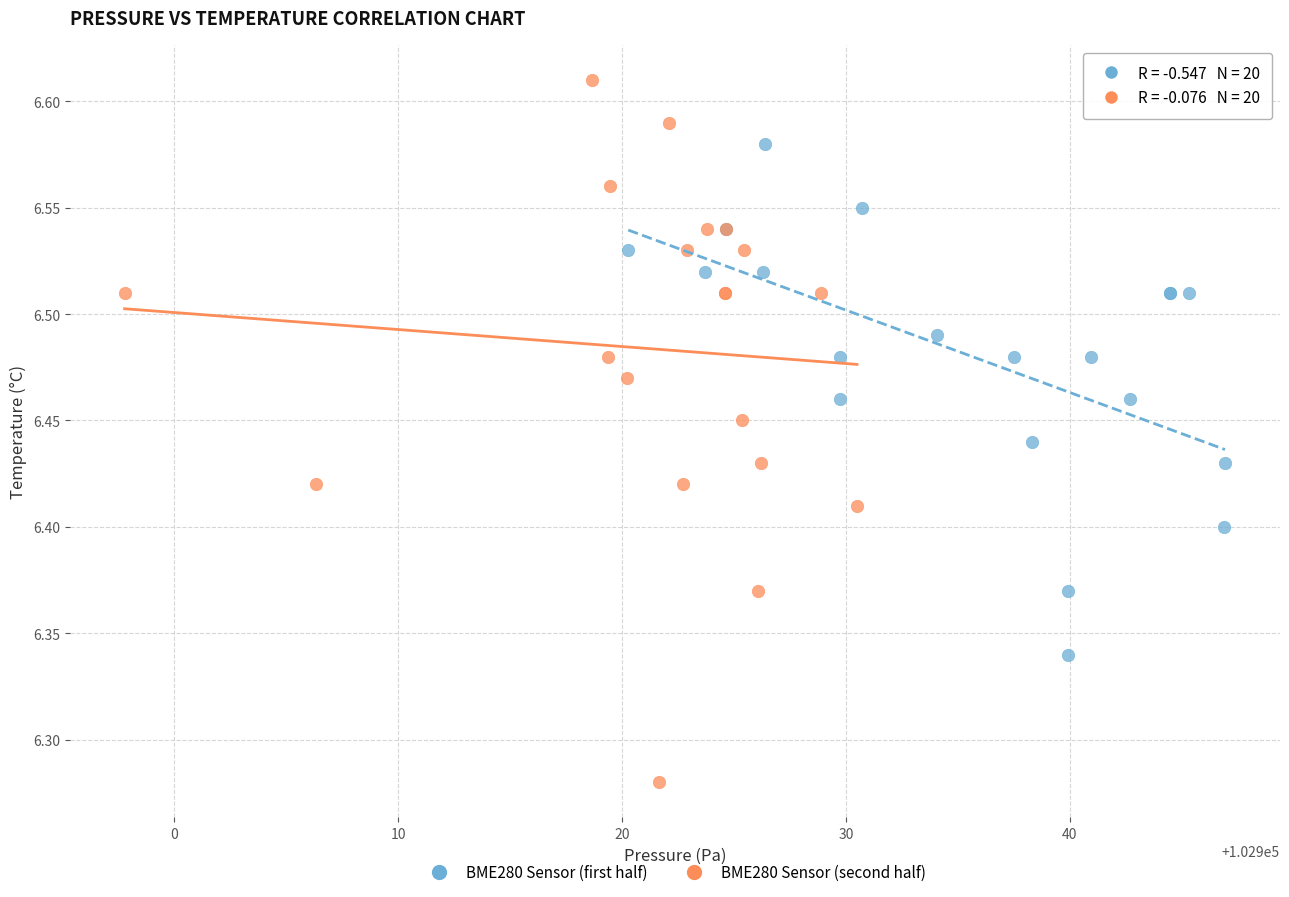

Which series reaches the maximum Y coordinate?

BME280 Sensor (second half)